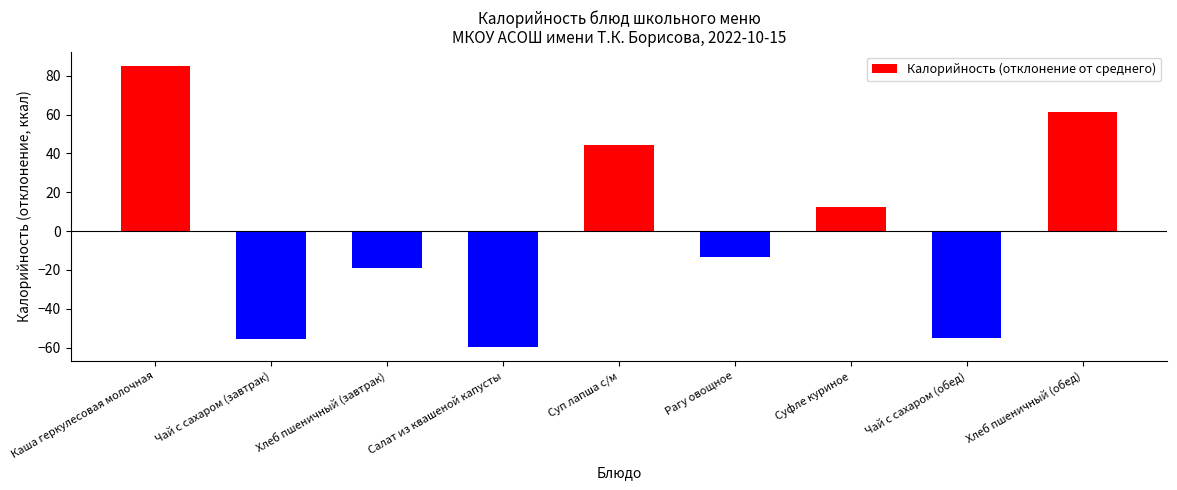

True or false: the data shows 44.2 at Суп лапша с/м.

True